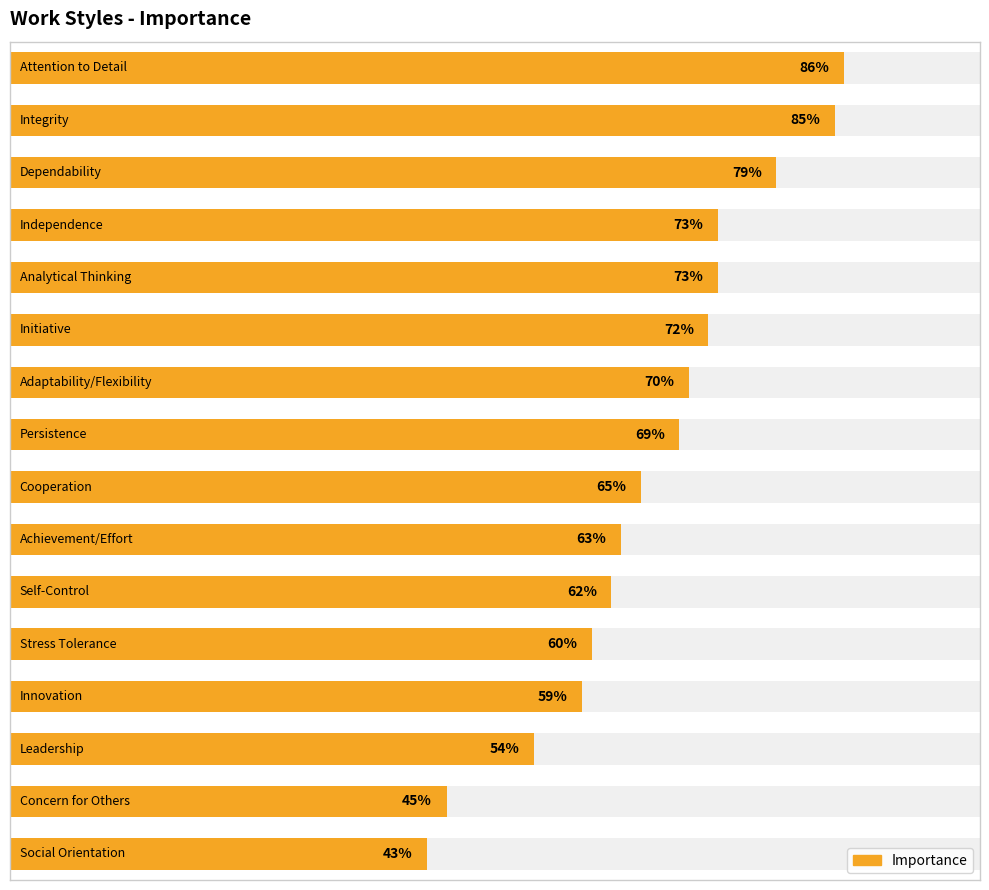

How many series are shown in this chart?

1